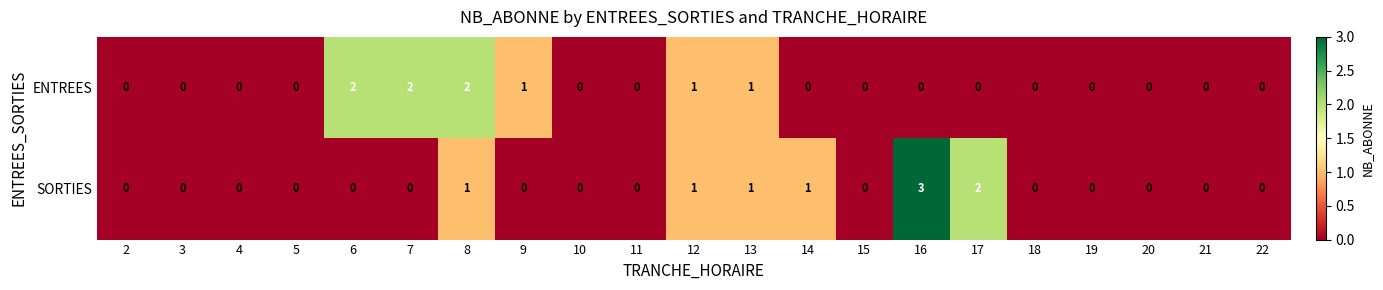

How many ENTREES values are between 0 and 1?

18